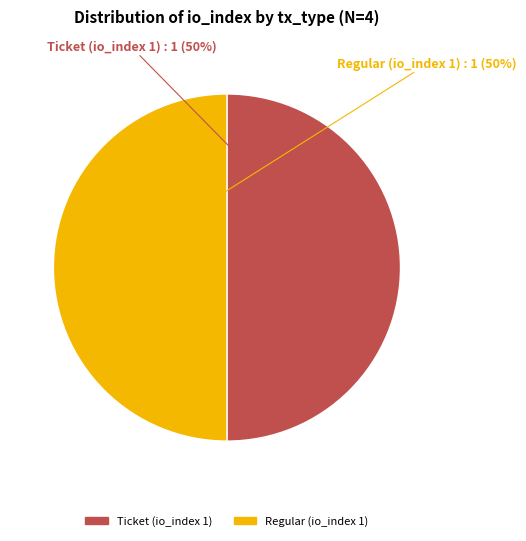

True or false: Regular (io_index 1) accounts for 50% of the total.

True